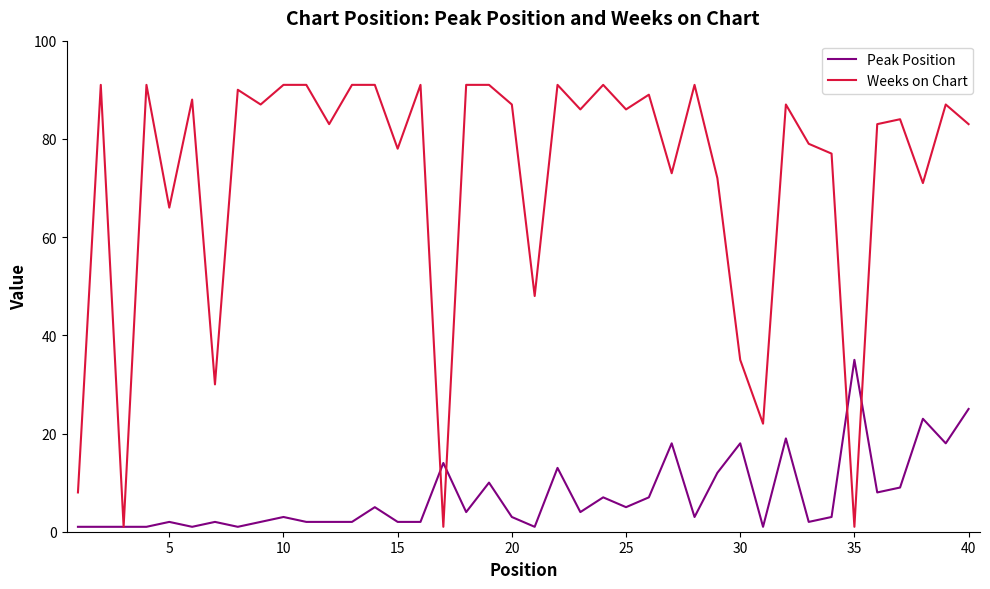

List the series in order of their overall mean, lowest first.

Peak Position, Weeks on Chart